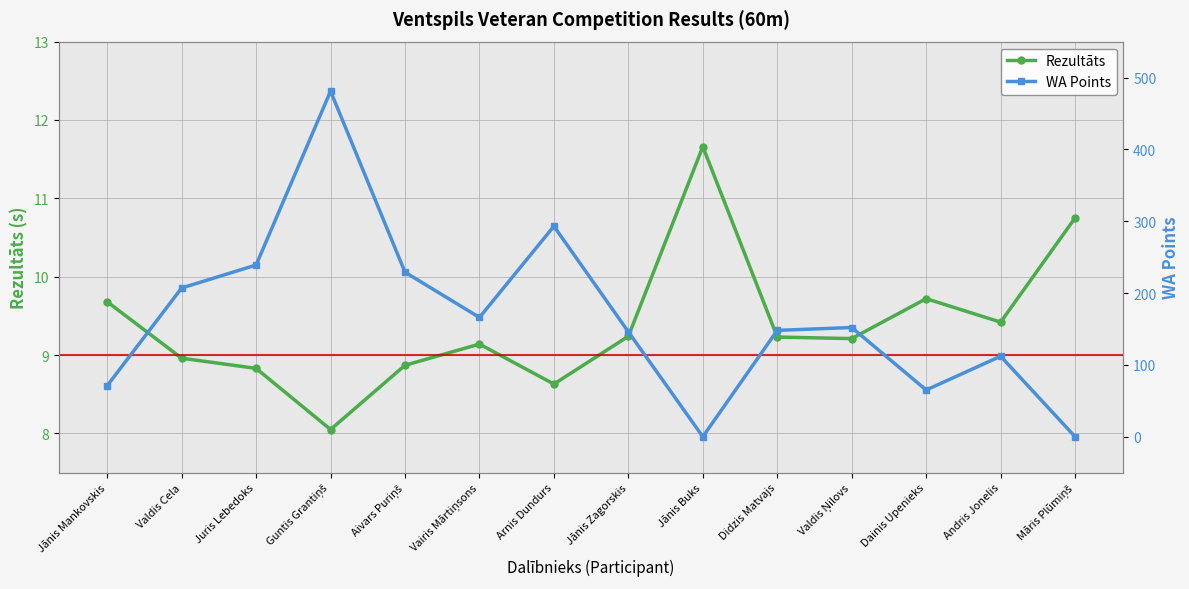

What are all the series names shown in the legend?

Rezultāts, WA Points